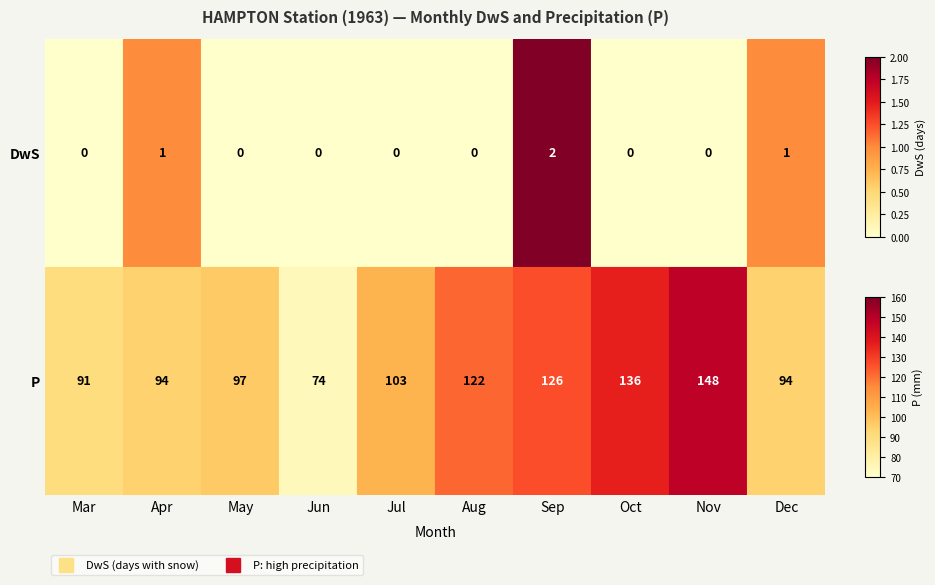

The DwS series shows -1.3 at Jun. True or false?

False